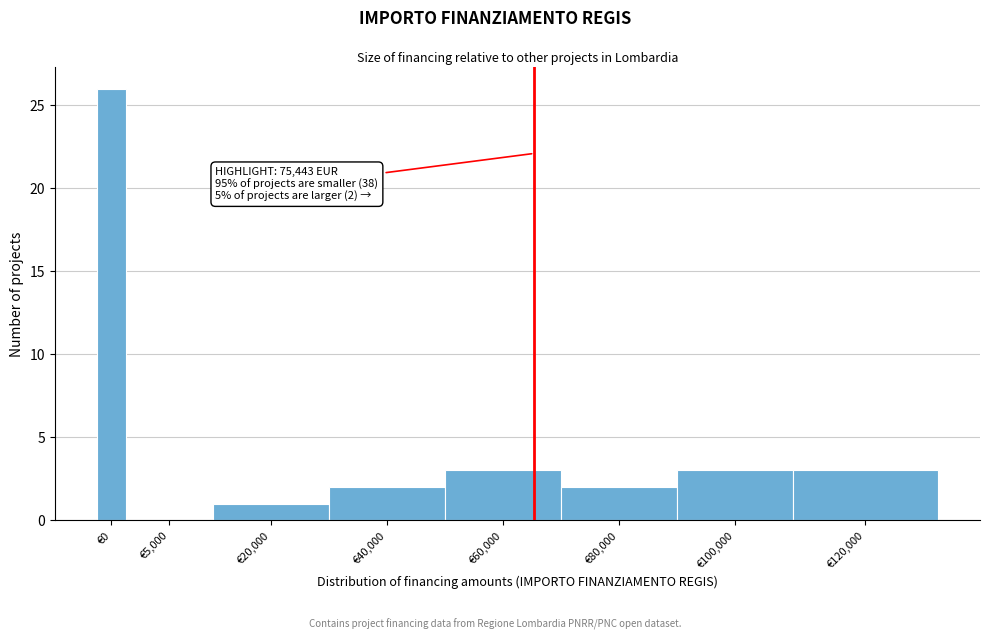

Reading left to right, what are all the values shown in this chart?

€0=26	€5,000=0	€20,000=1	€40,000=2	€60,000=3	€80,000=2	€100,000=3	€120,000=3